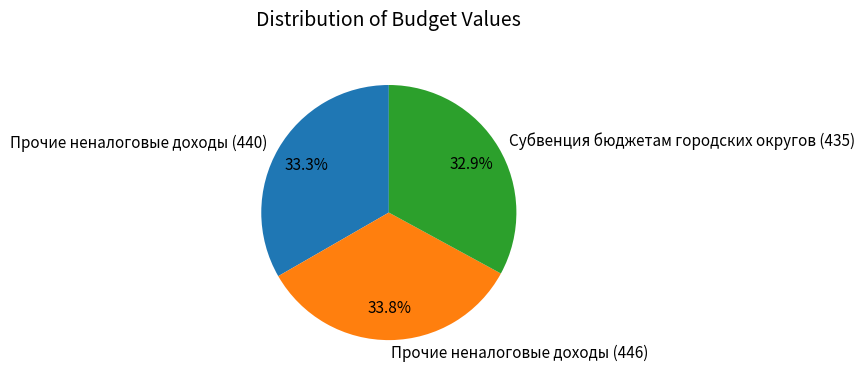

Is it true that Субвенция бюджетам городских округов (435) is 33% of the pie?

True